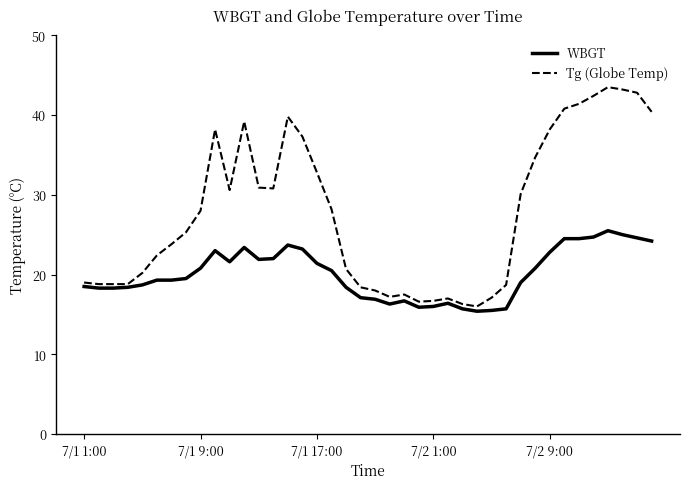

List the series in order of their overall mean, highest first.

Tg (Globe Temp), WBGT